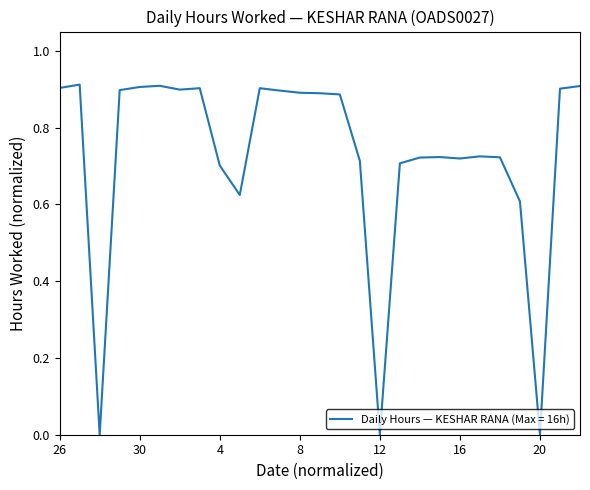

What is the average value?

0.7